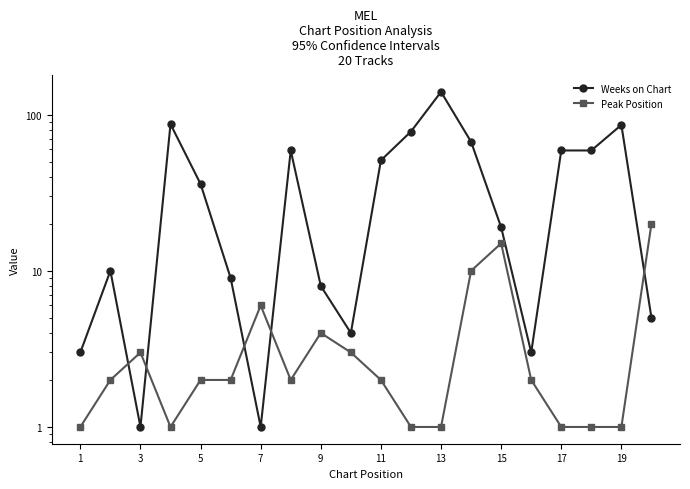

The Weeks on Chart series shows 4 at 11. True or false?

False